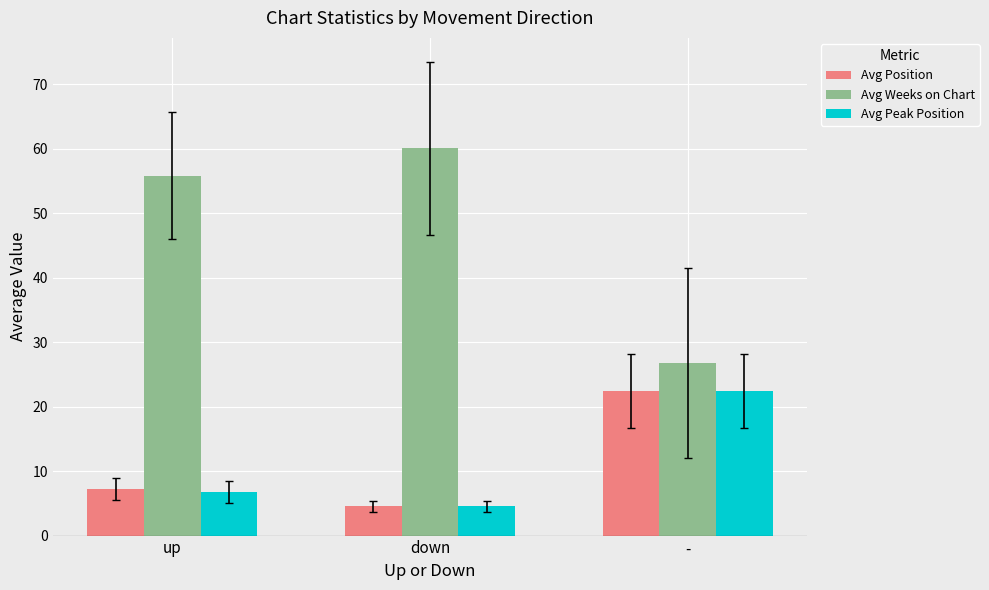

Are the bars horizontal?

No